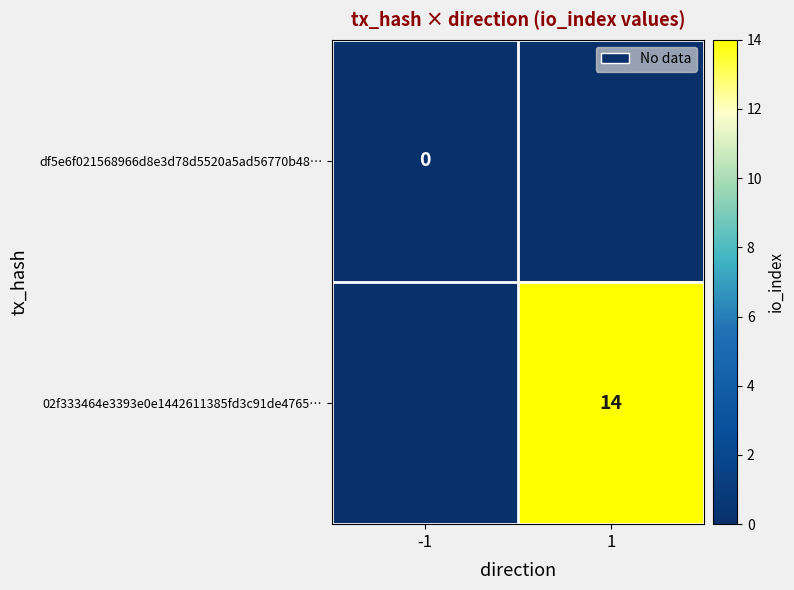

True or false: 02f333464e3393e0e1442611385fd3c91de4765… has a value of 14 at 1.

True